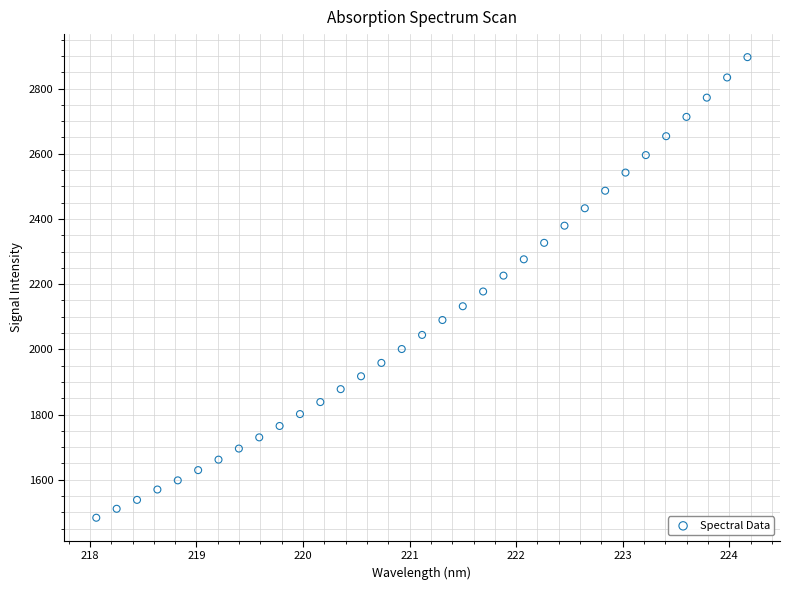

What is the range of X values (max minus min)?

6.1